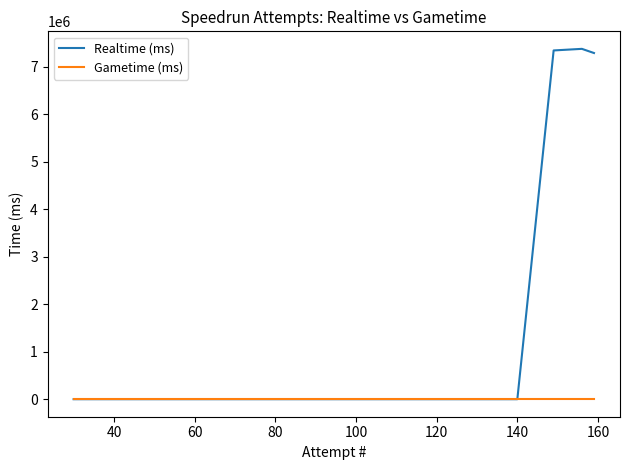

In Realtime (ms), how many points are higher than both neighbors (excluding endpoints)?

1